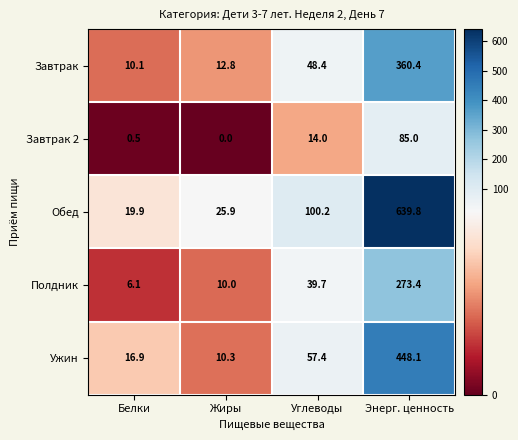

Which series has the largest total across all categories?

Обед